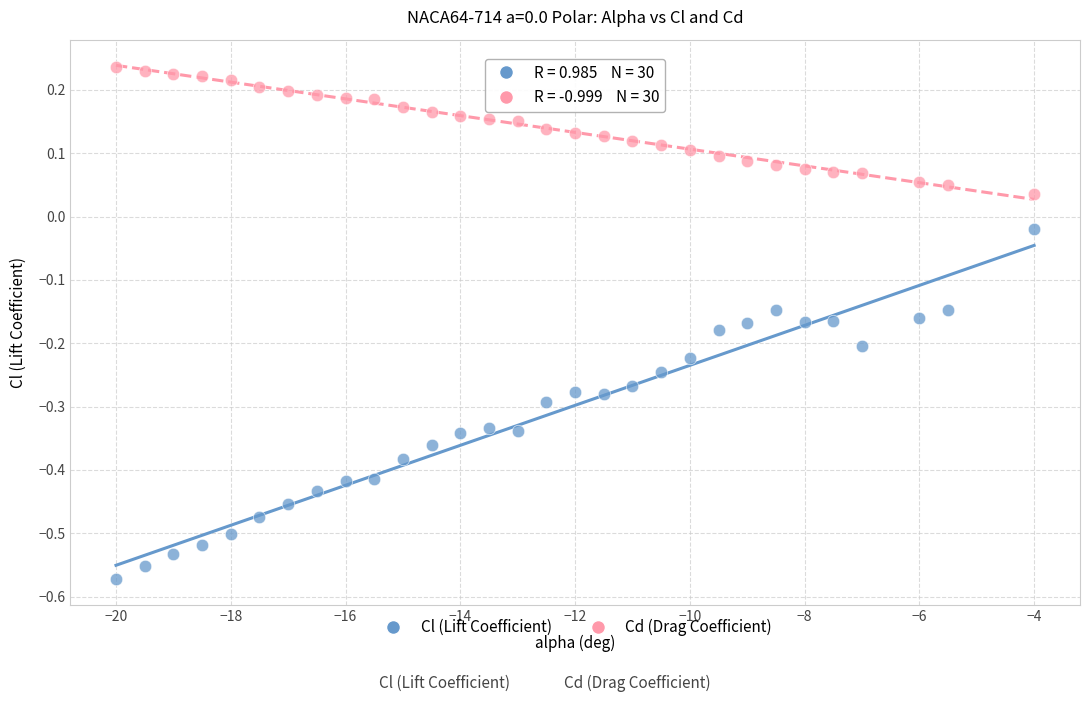

Which series has the widest spread of Y values?

Cl (Lift Coefficient)